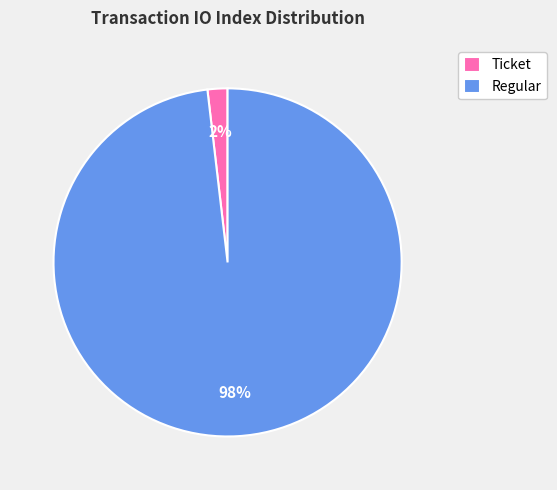

To the nearest percent, what is the average slice percentage?

50%